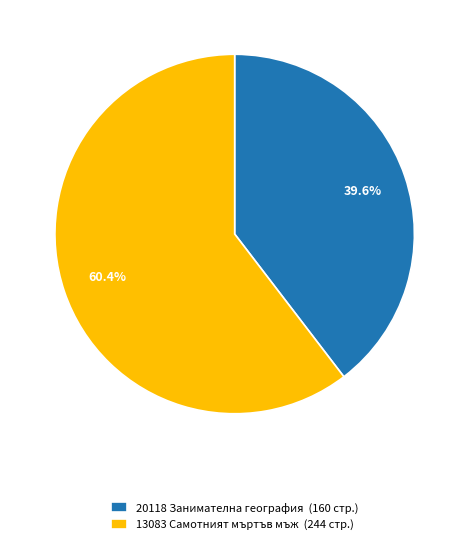

Which has a higher value, 20118 Занимателна география or 13083 Самотният мъртъв мъж?

13083 Самотният мъртъв мъж